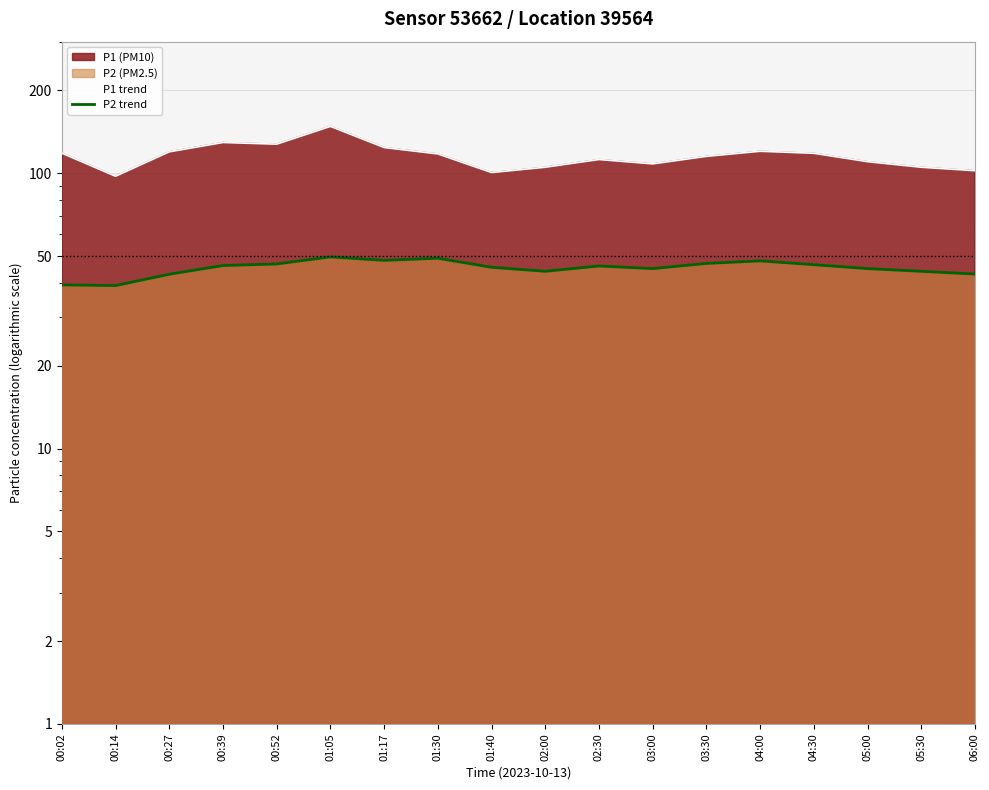

What is the label of the 12th point from the right?

01:17